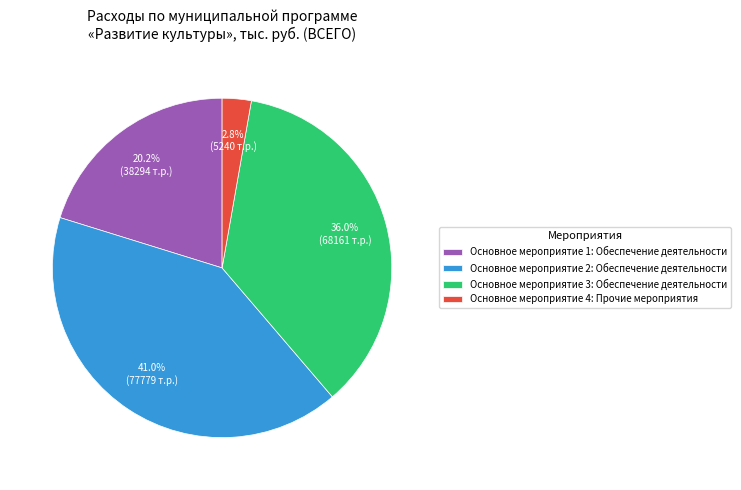

Approximately how many times larger is the value at Основное мероприятие 1: Обеспечение деятельности compared to Основное мероприятие 3: Обеспечение деятельности?

0.6